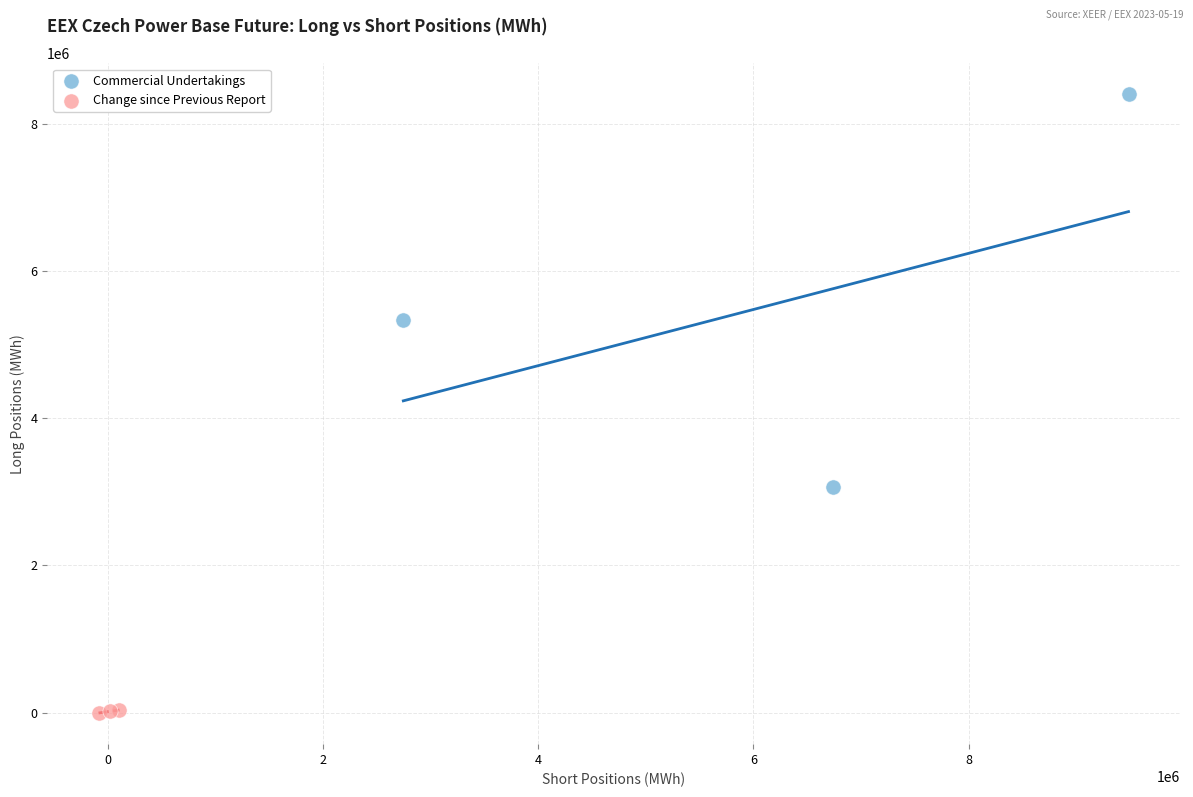

Which series reaches the minimum Y coordinate?

Change since Previous Report